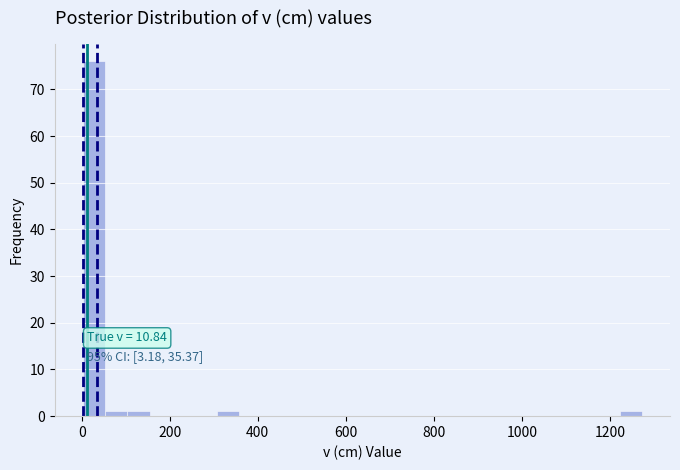

Around what value on the x-axis is the tallest bar? Give the approximate position of its centre, as read against the axis.

20